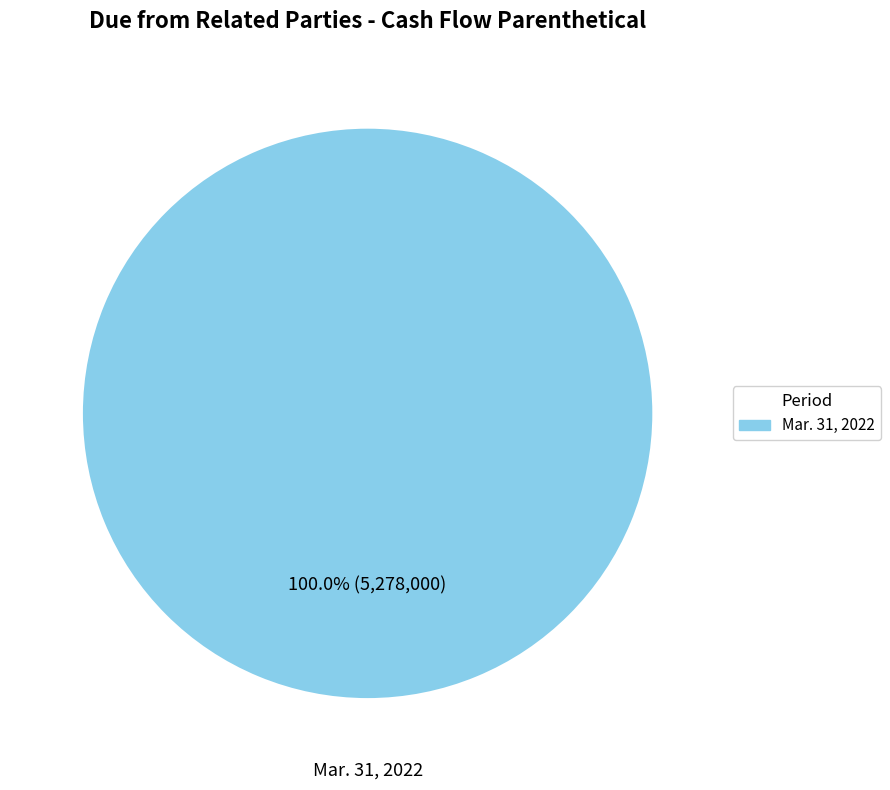

Does any single category account for the majority?

Yes